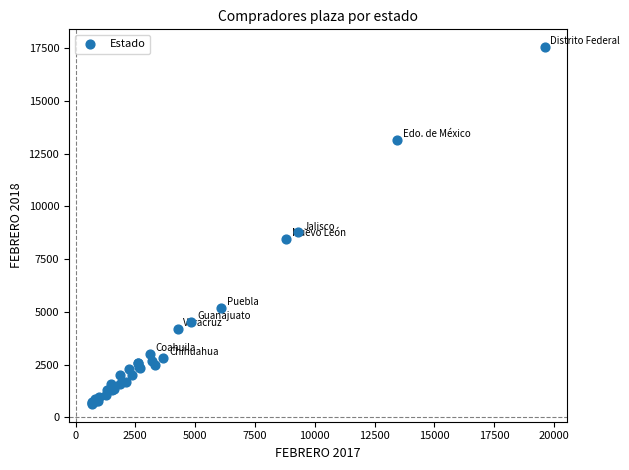

What Y value in the scatter plot is closest to 9089?

8765